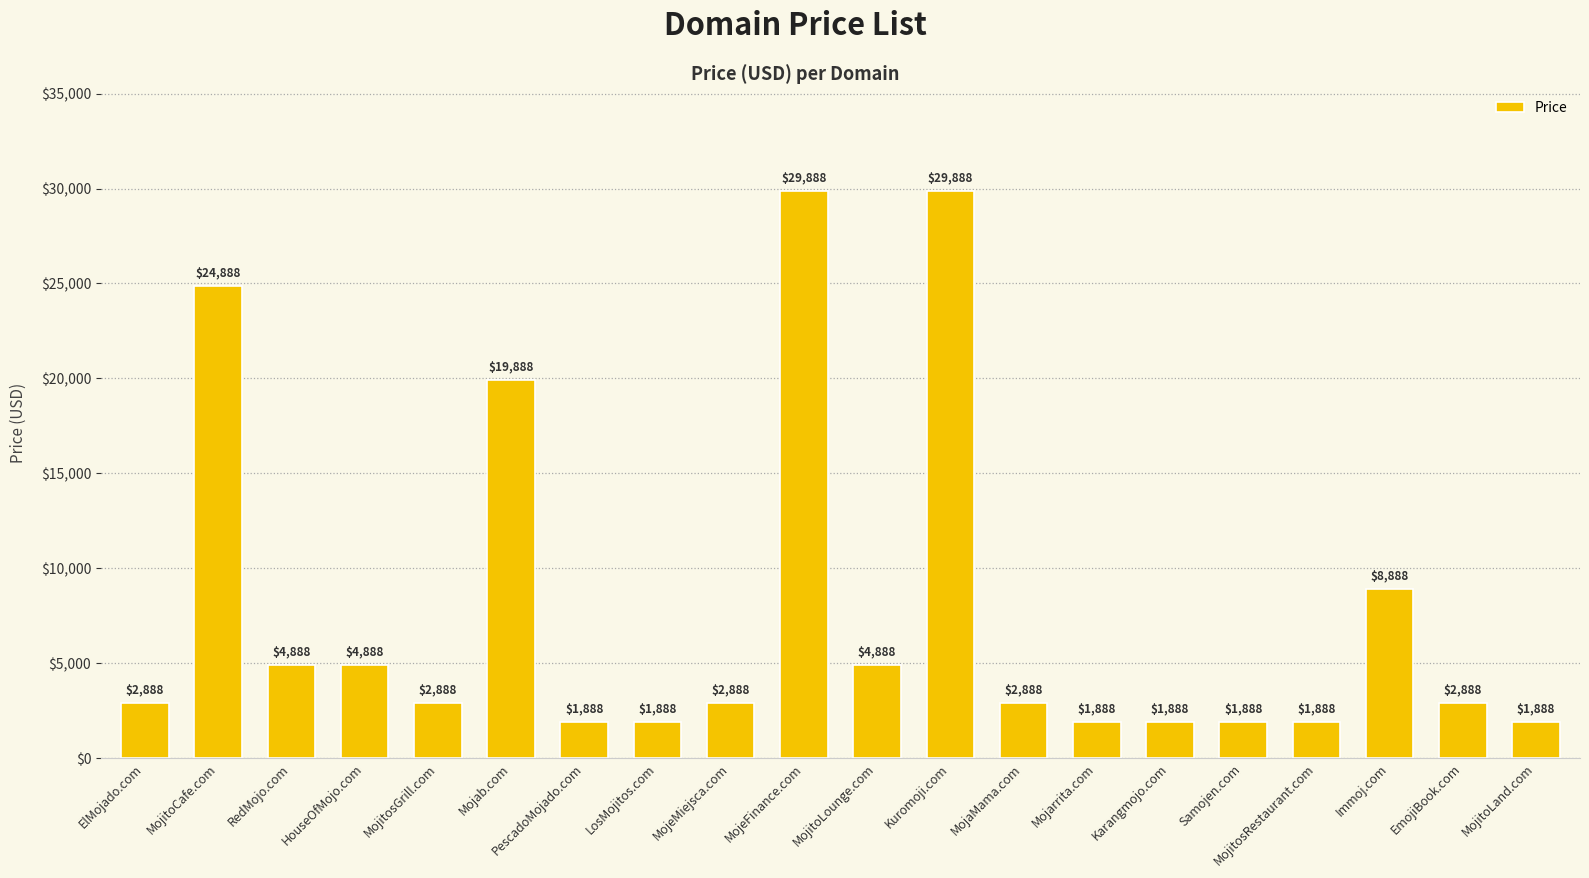

What position from the left is MojeFinance.com?

10